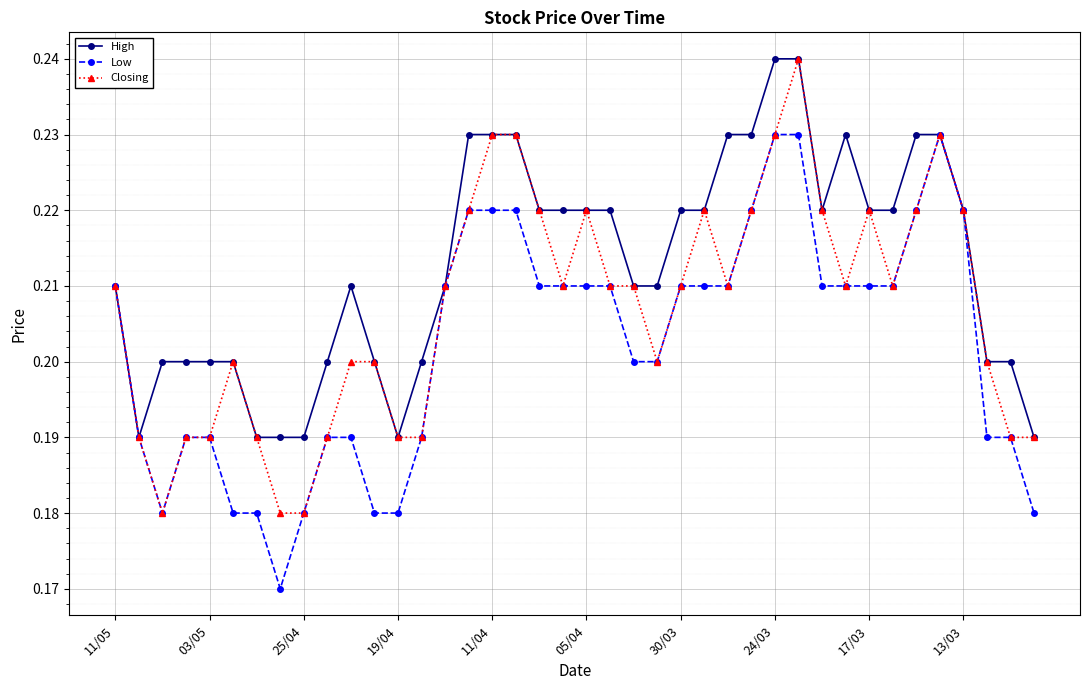

What is the sum of all High values?

8.5